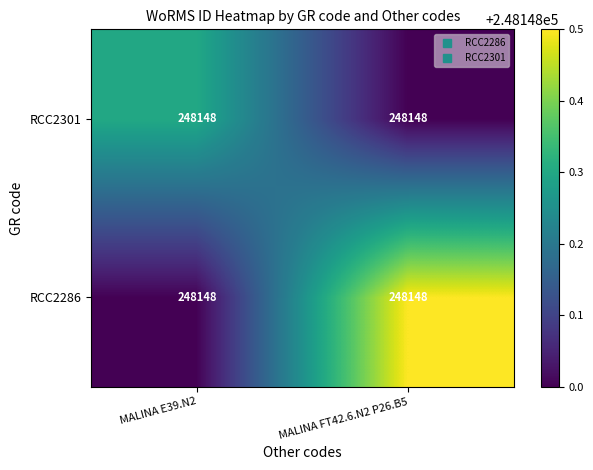

The value of RCC2286 at MALINA E39.N2 is 149932.3. True or false?

False